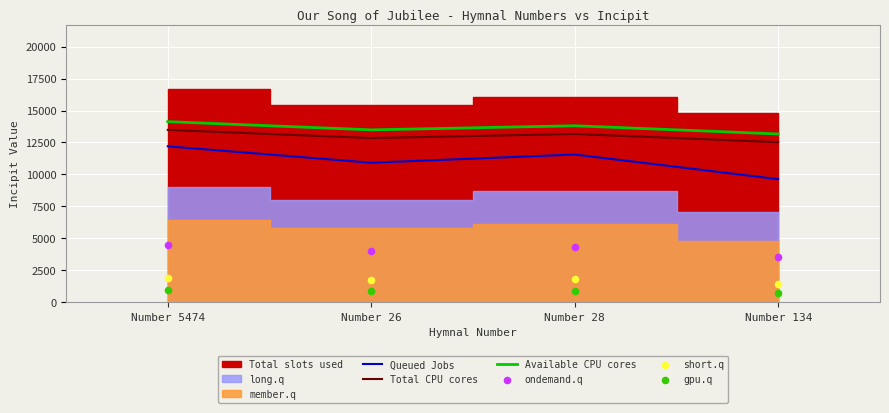

Which series has the largest total across all categories?

Available CPU cores